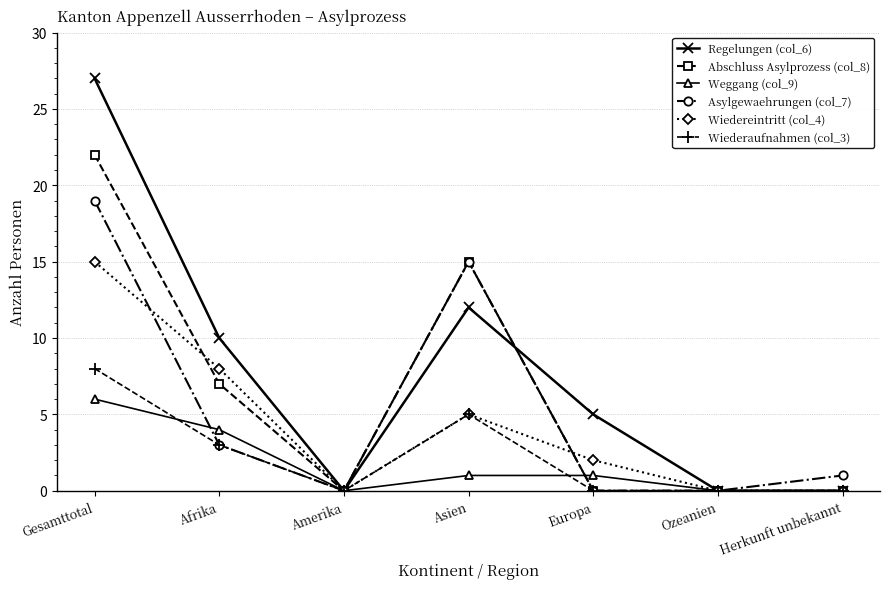

Is the value of Wiedereintritt (col_4) at Europa greater than the value of Abschluss Asylprozess (col_8) at Ozeanien?

Yes